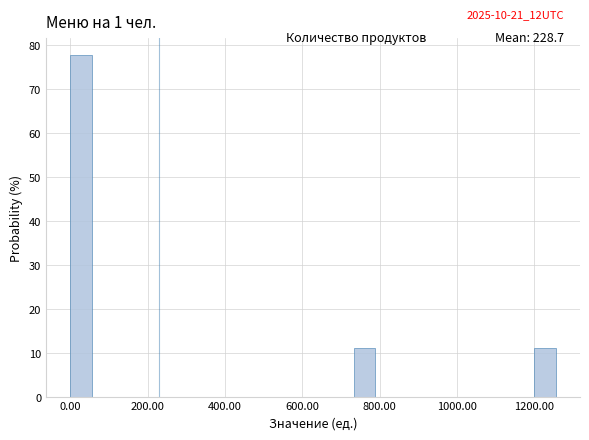

Read against the x-axis, roughly where is the centre of the tallest bar?

20